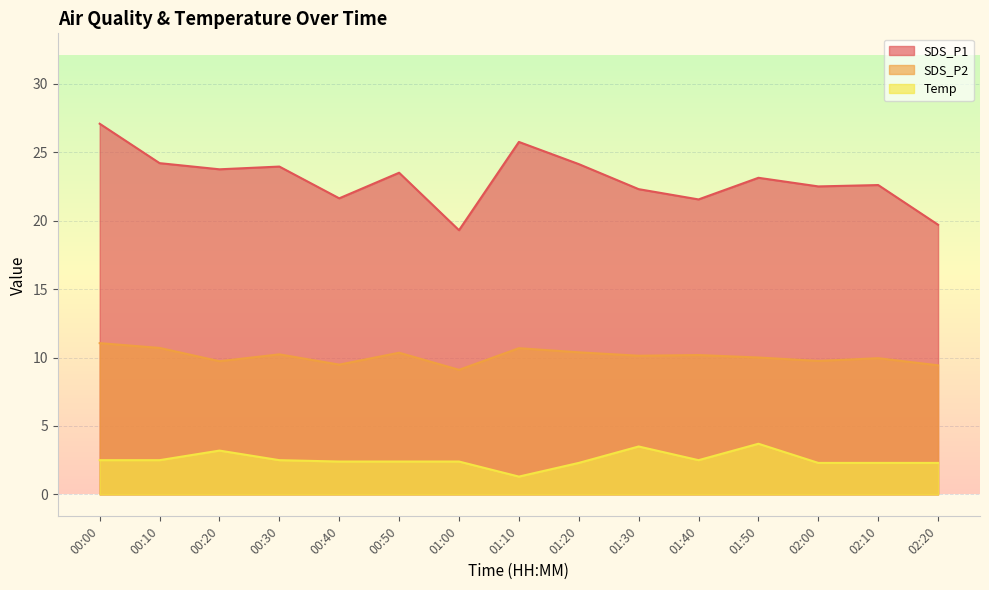

Is the value of SDS_P2 at 01:40 greater than the value of SDS_P1 at 01:40?

No